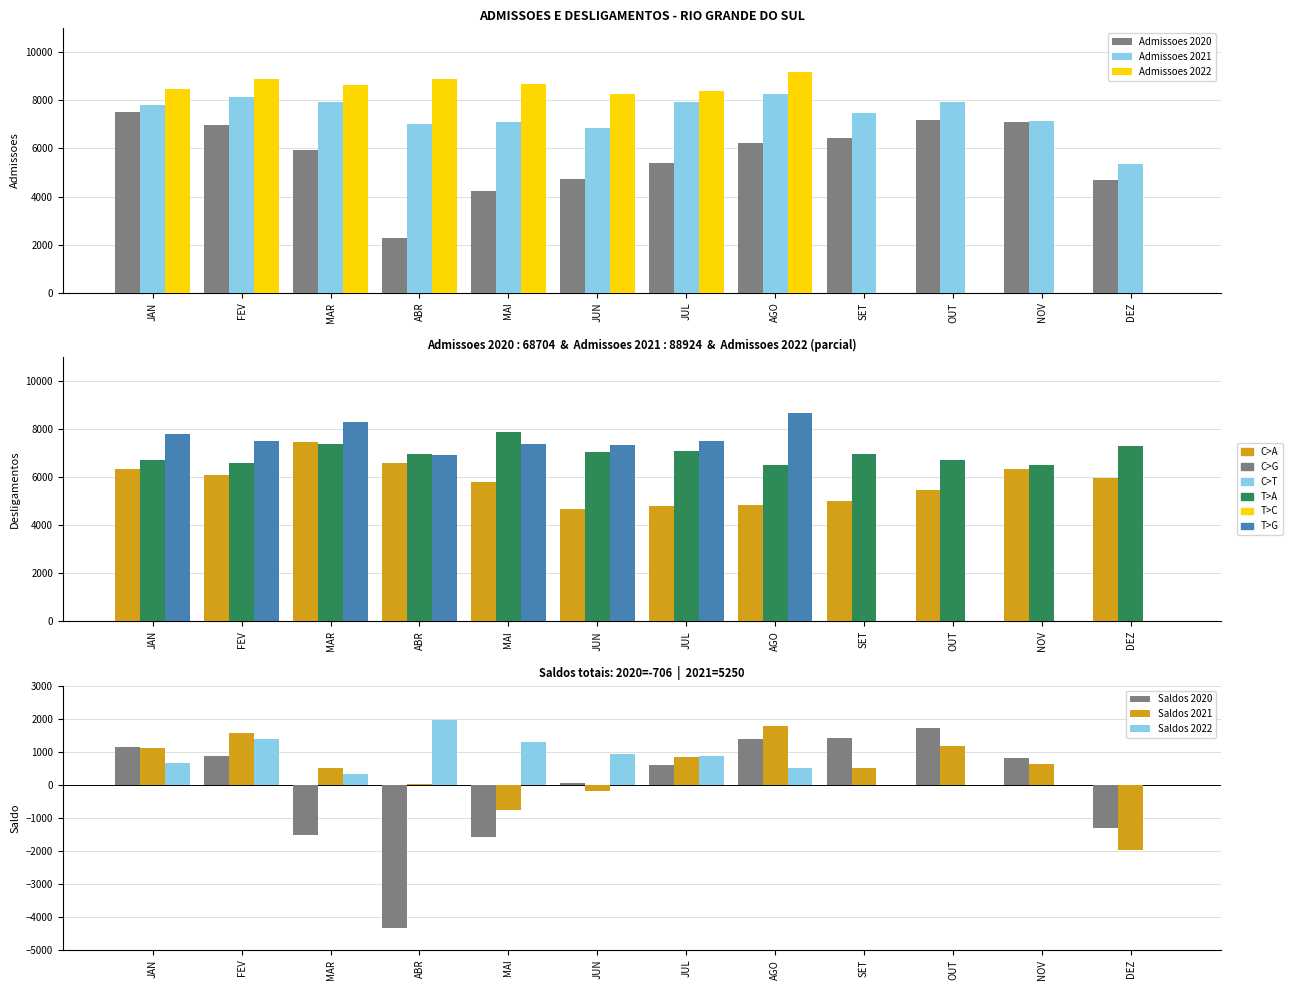

Rank the categories by Desligamentos 2021 value from highest to lowest.

MAI, MAR, DEZ, JUL, JUN, SET, ABR, OUT, JAN, FEV, NOV, AGO